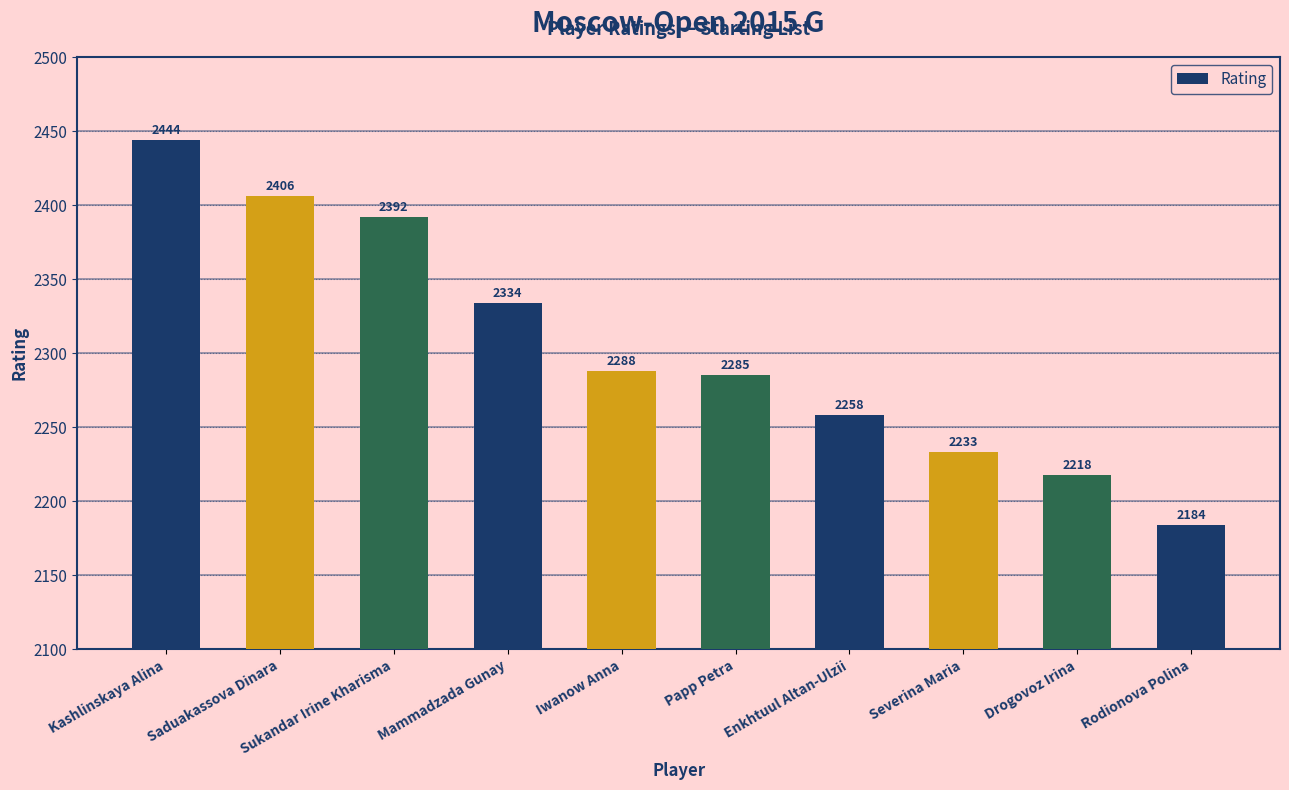

Rank the categories by value from lowest to highest.

Rodionova Polina, Drogovoz Irina, Severina Maria, Enkhtuul Altan-Ulzii, Papp Petra, Iwanow Anna, Mammadzada Gunay, Sukandar Irine Kharisma, Saduakassova Dinara, Kashlinskaya Alina